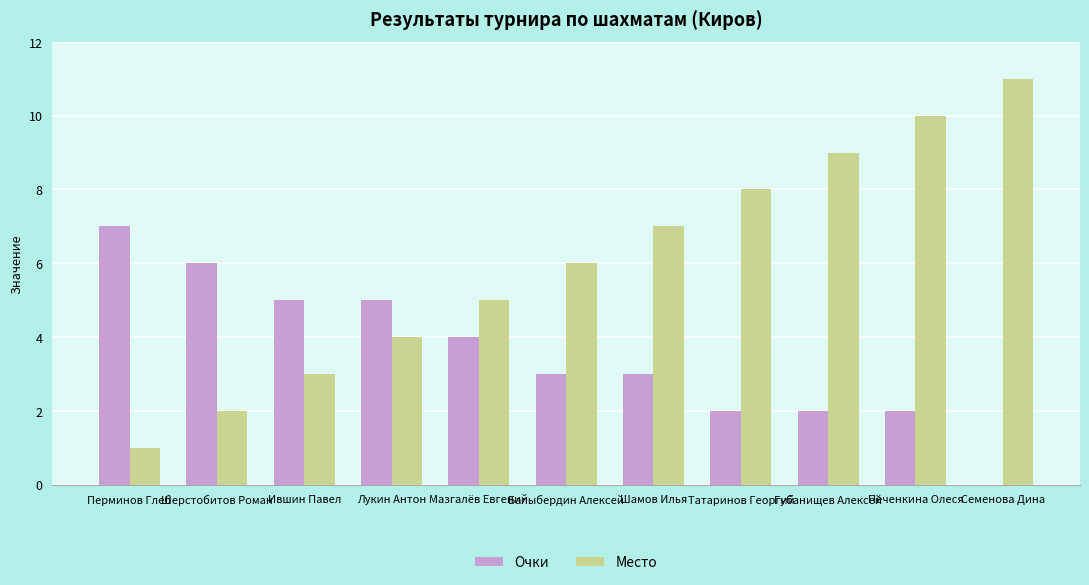

Is the value of Очки at Перминов Глеб greater than the value of Место at Перминов Глеб?

Yes